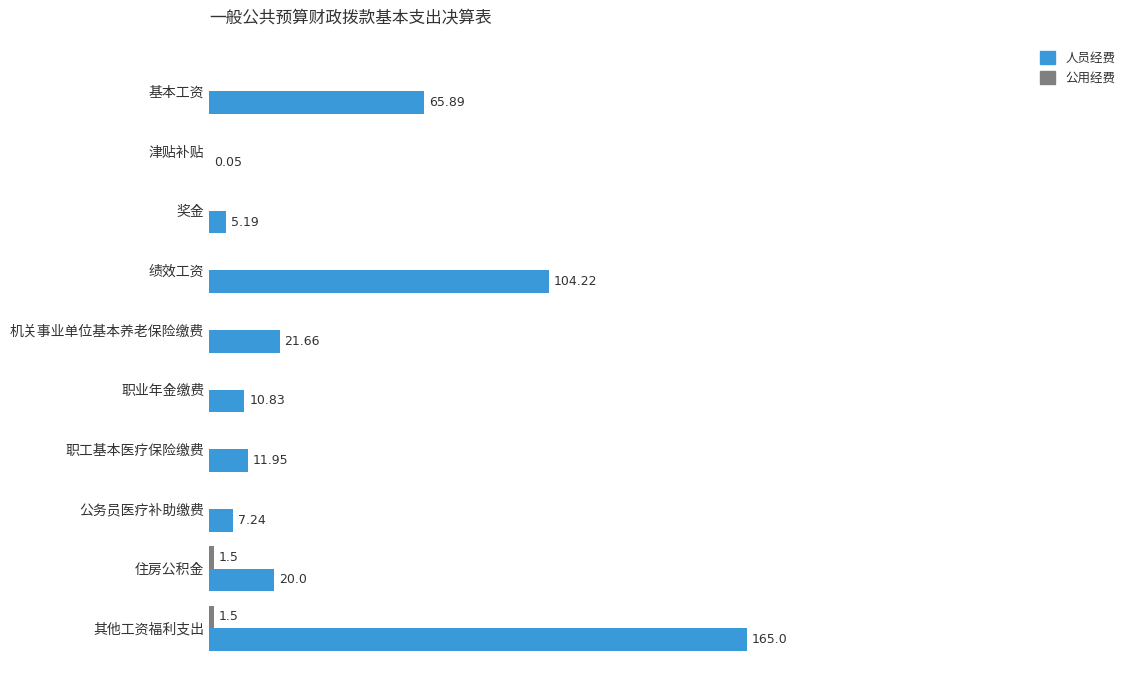

Which series has the largest total across all categories?

人员经费